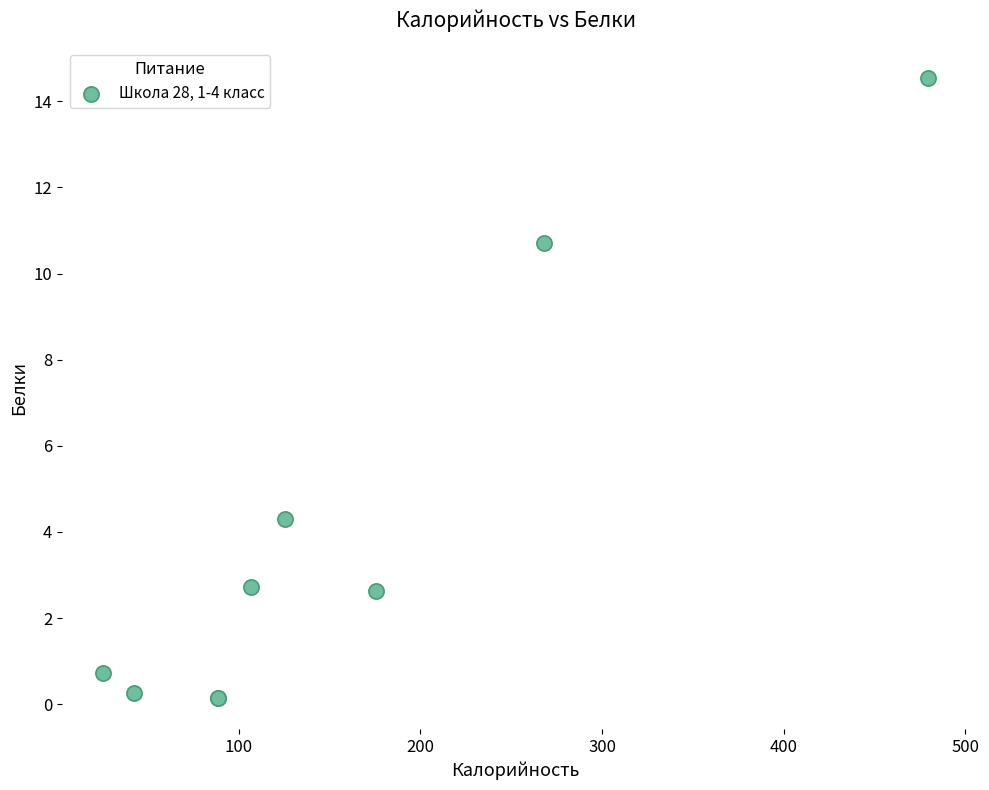

What Y value in the scatter plot is closest to 7?

4.3